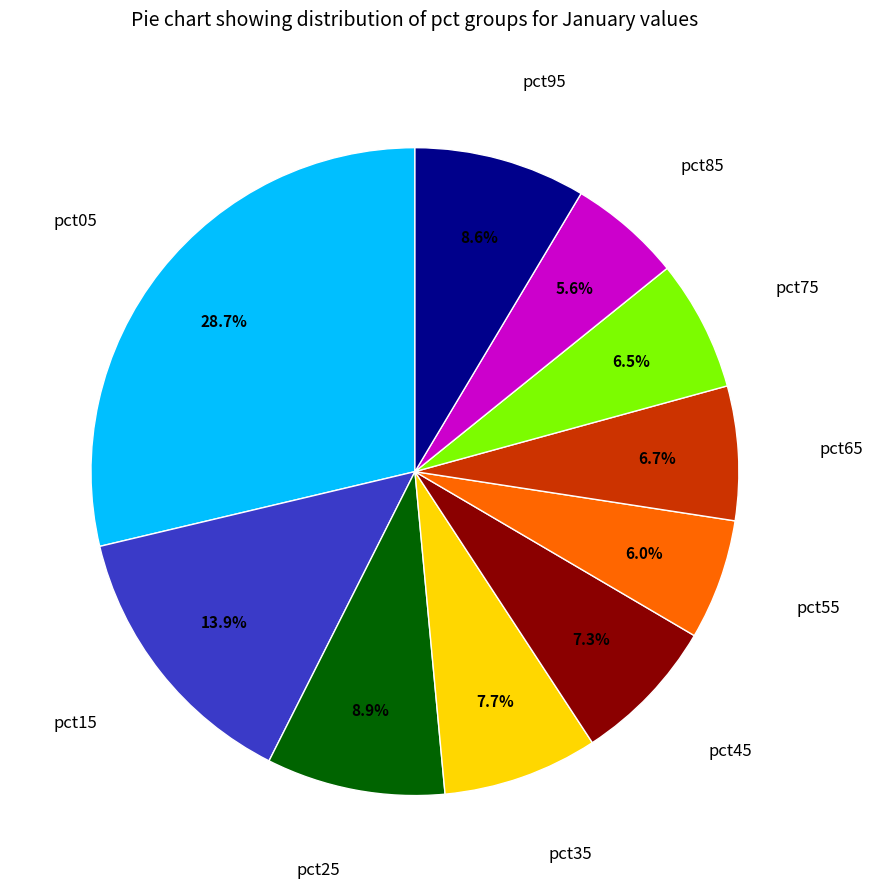

How many segments does this pie chart have?

10